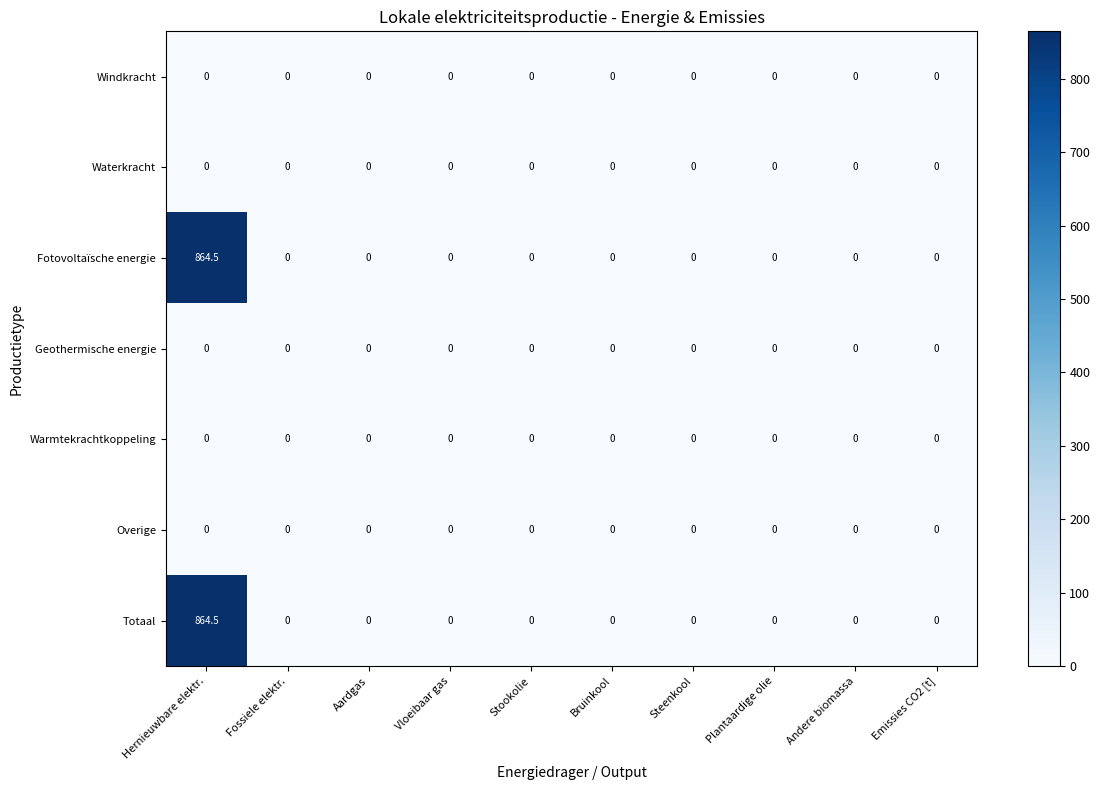

What is the greatest value displayed?

864.5